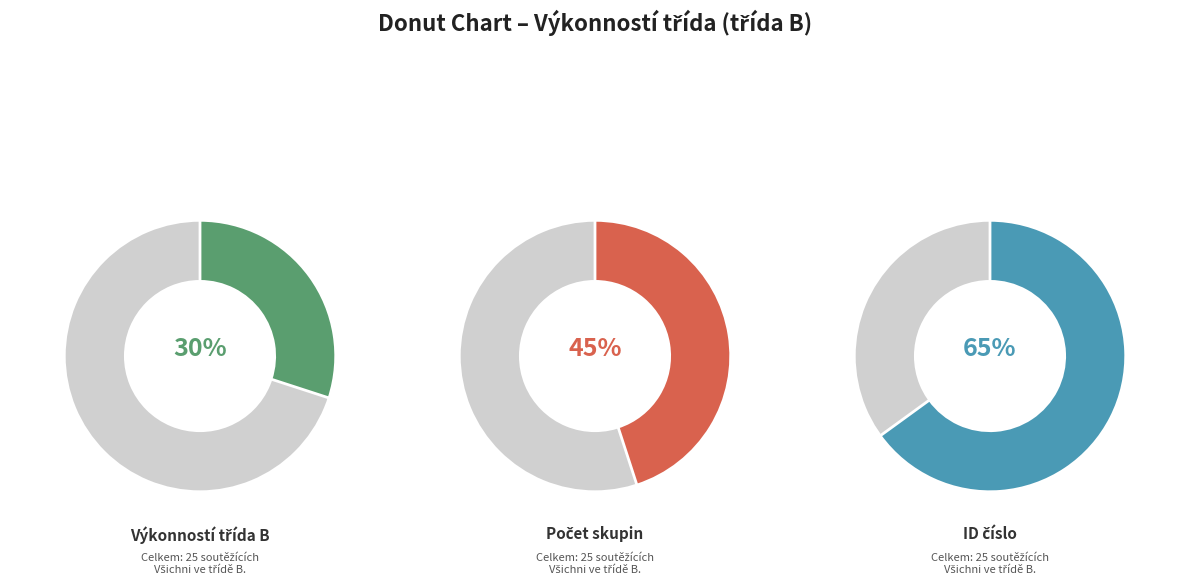

Which category has the smallest portion of the pie?

1